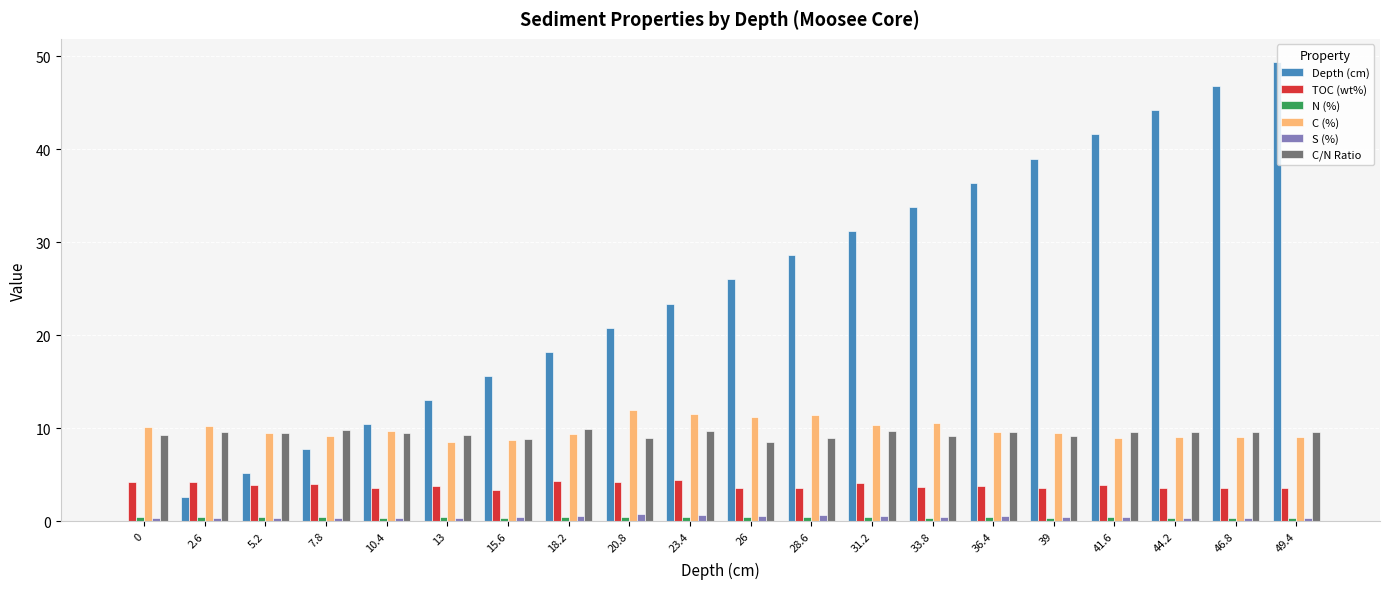

Which series has the largest total across all categories?

Depth (cm)